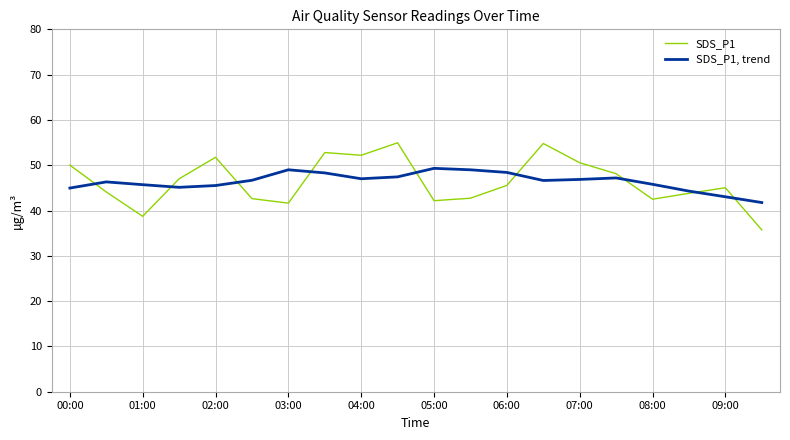

List the series in order of their peak value, highest first.

SDS_P1, SDS_P1, trend